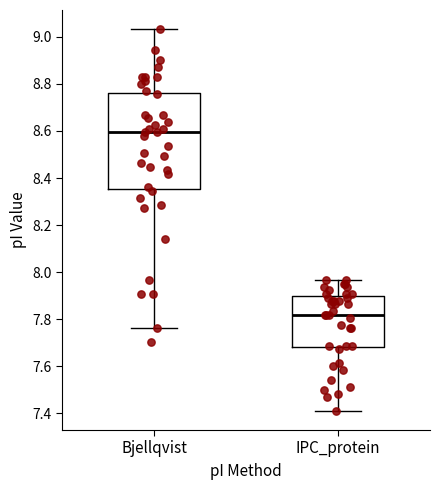

Which box's median line is the highest?

Bjellqvist